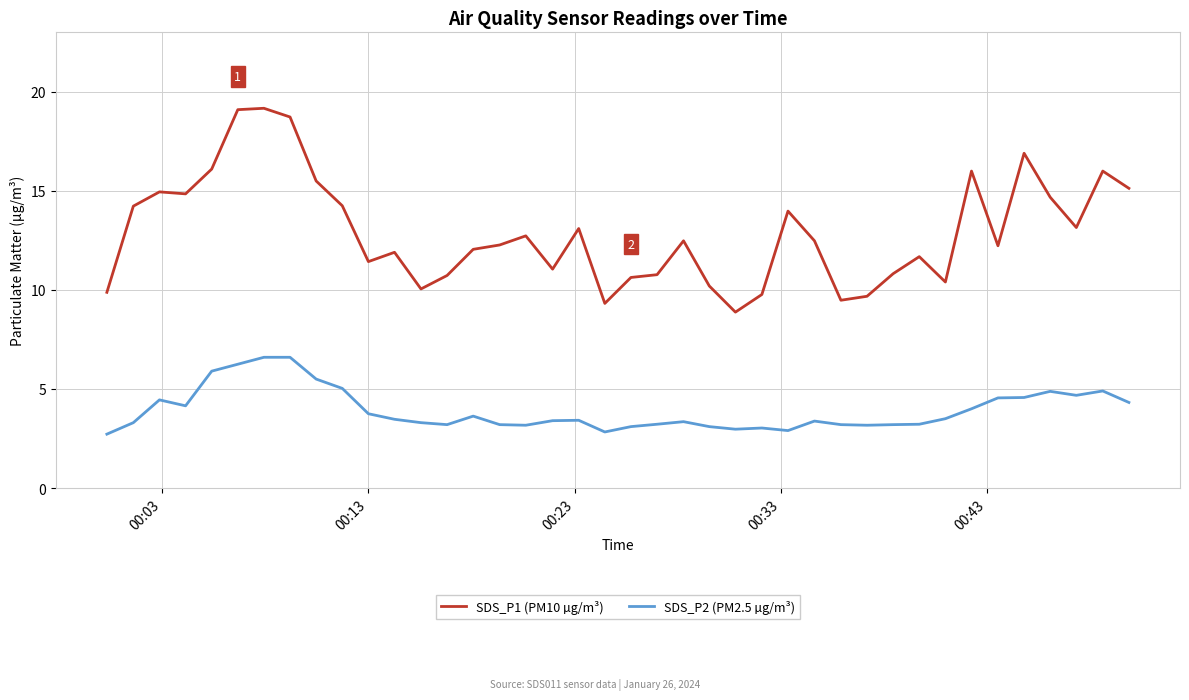

What is the greatest value displayed?

19.2